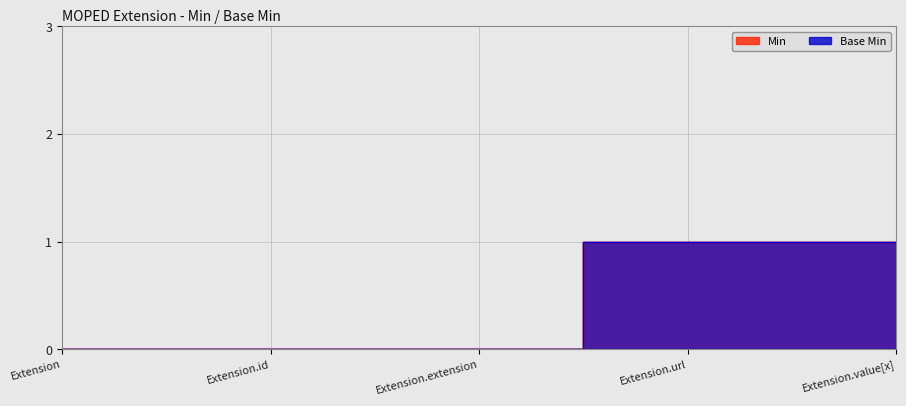

True or false: Base Min and Min intersect in this chart.

False